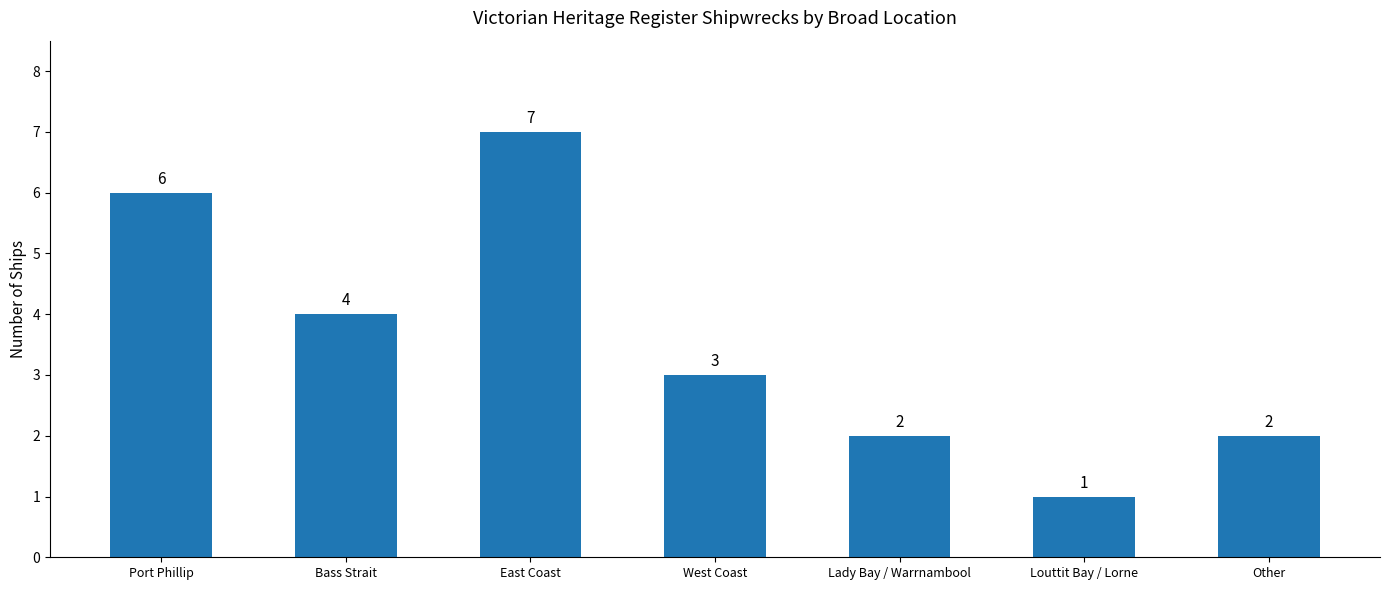

What is the maximum value shown in the chart?

7